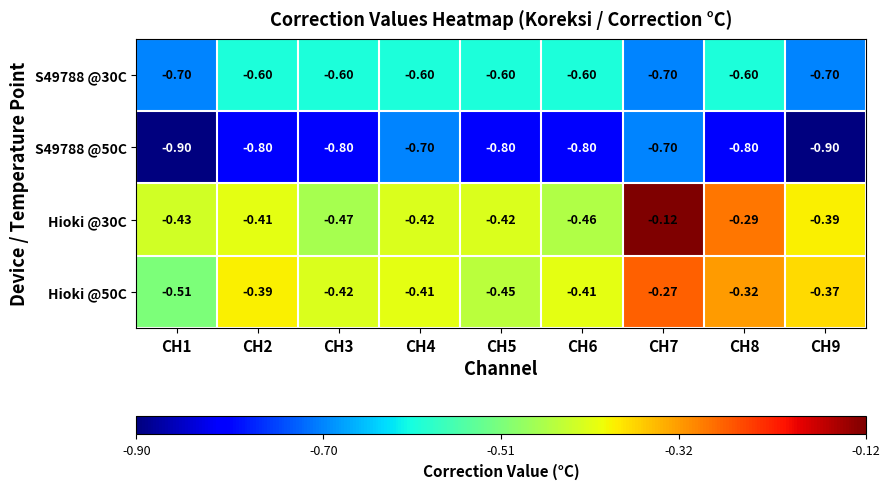

What is the difference between the highest and lowest values at CH1?

0.5